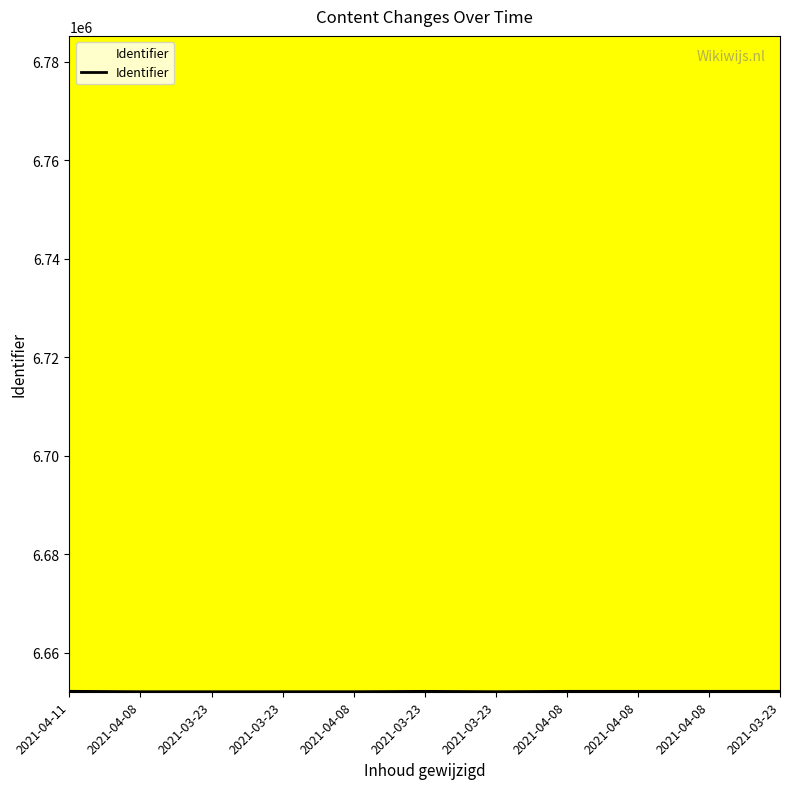

Is it true that the value at 2021-04-11 is 3319929?

False